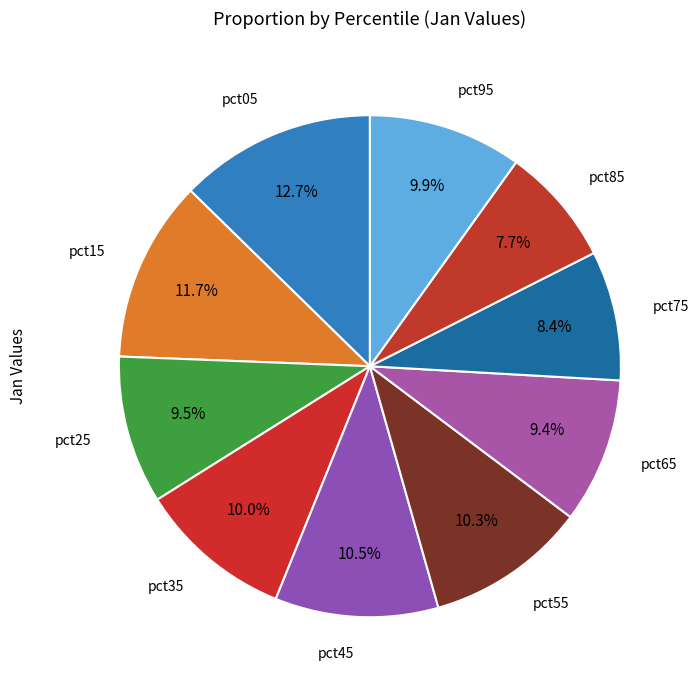

Combined, what portion of the pie is pct95 and pct25?

19.4%